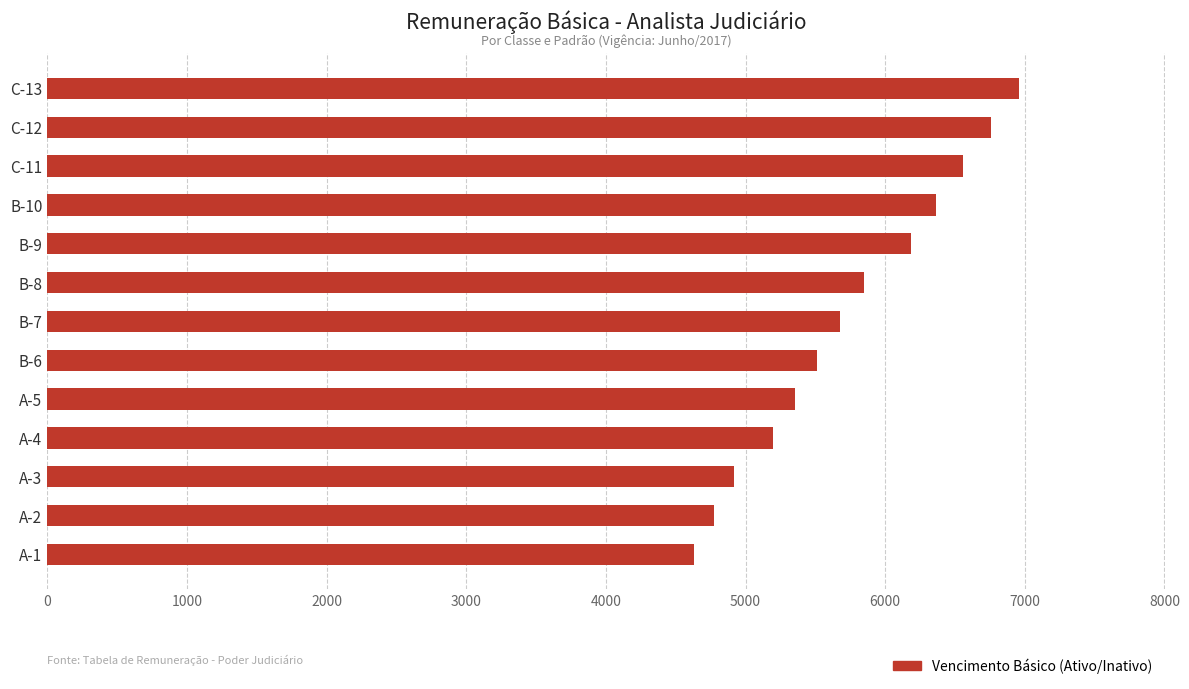

Is it true that the value at B-10 is 6367.0?

True